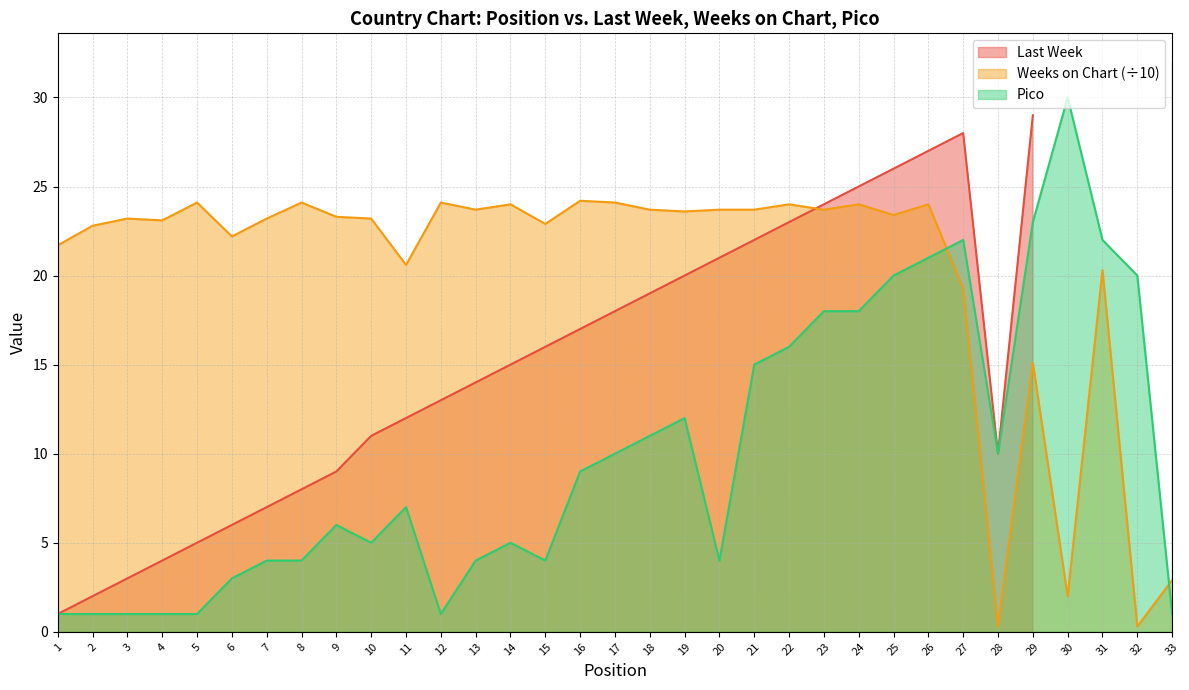

What is the value of the Weeks on Chart point at the 2nd from the left?

22.8